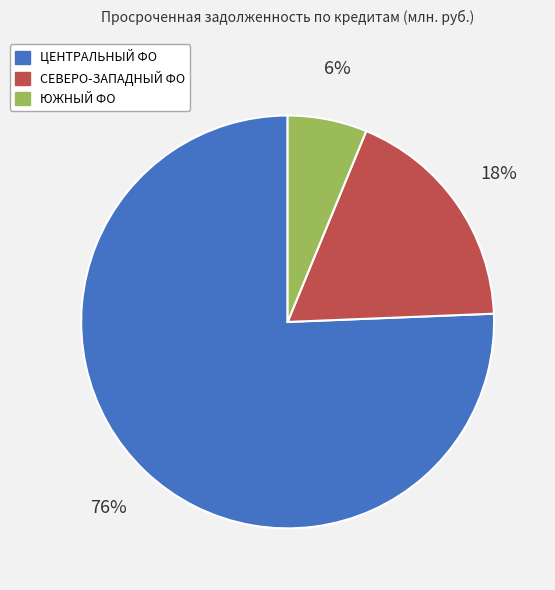

Does any single category account for the majority?

Yes